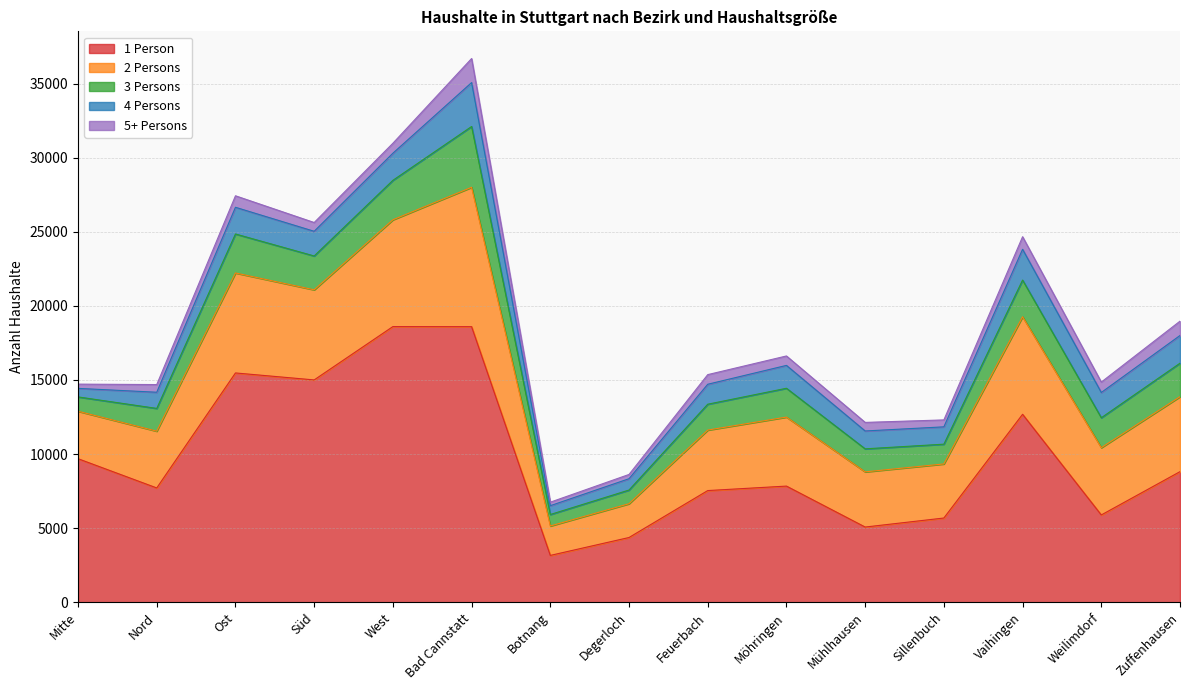

Rank the series by their maximum value, from highest to lowest.

1 Person, 2 Persons, 3 Persons, 4 Persons, 5+ Persons